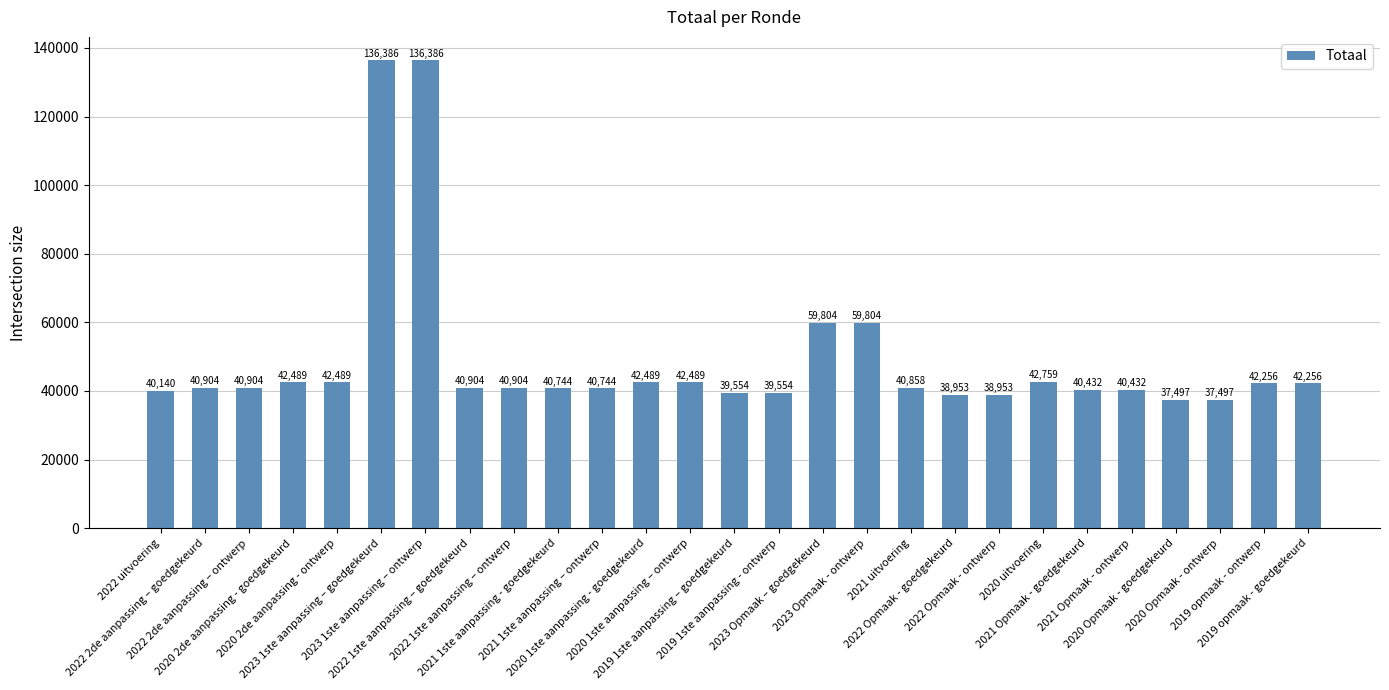

Reading left to right, what are all the values shown in this chart?

40140	40904	40904	42489	42489	136386	136386	40904	40904	40744	40744	42489	42489	39554	39554	59804	59804	40858	38953	38953	42759	40432	40432	37497	37497	42256	42256